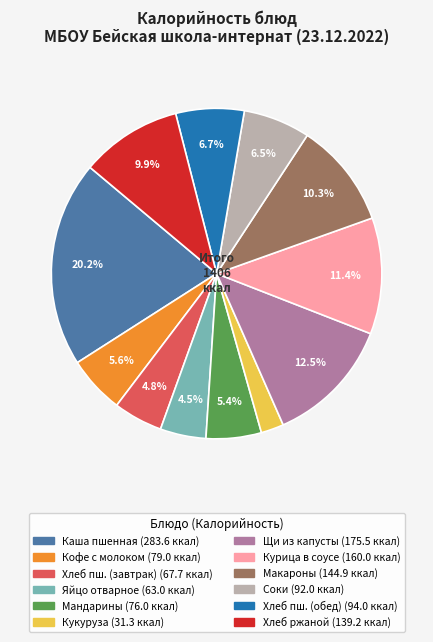

Is there a majority slice in this chart?

No